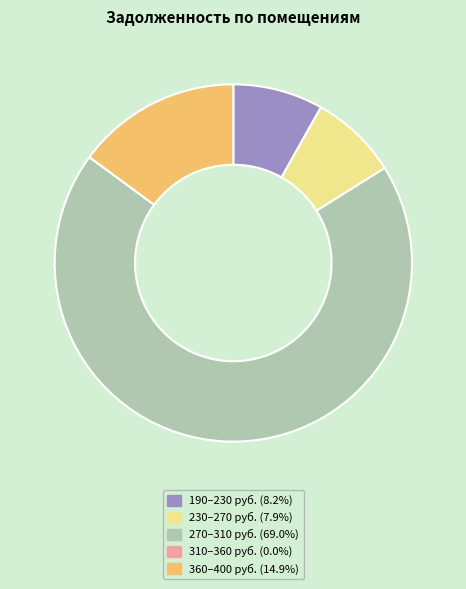

Is there a majority slice in this chart?

Yes